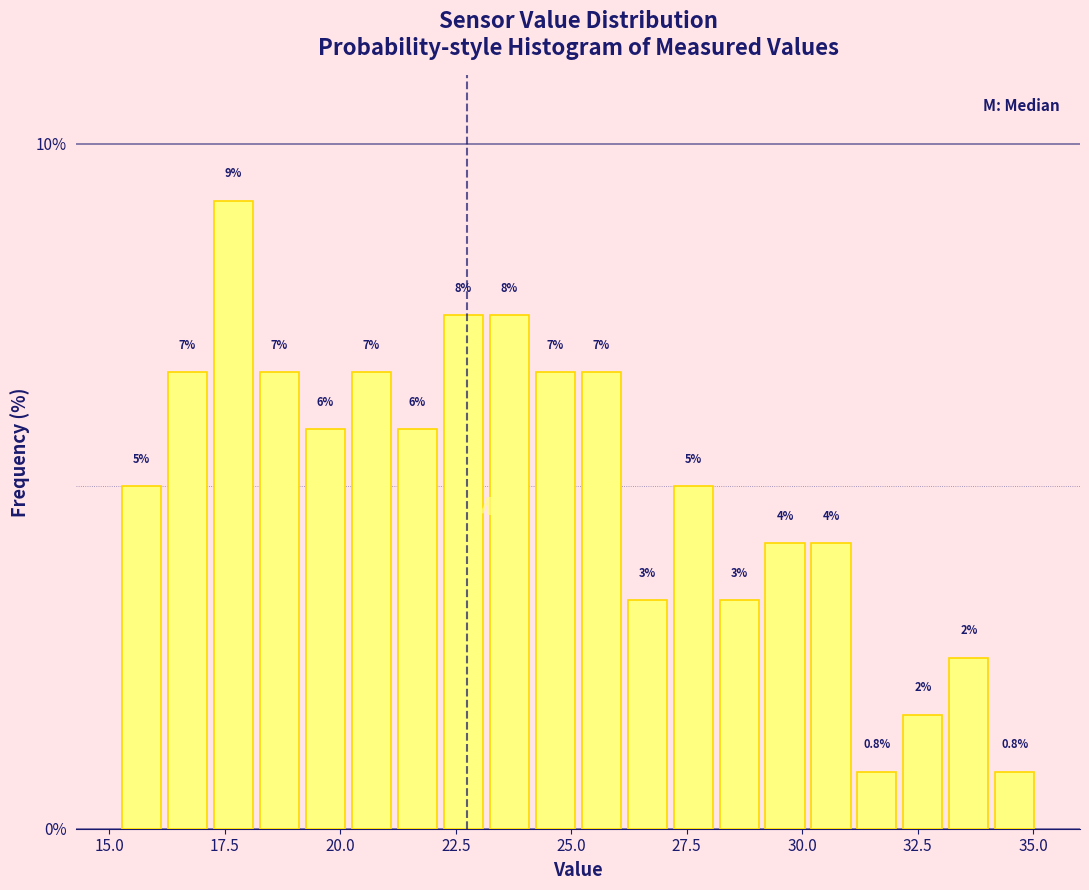

Around what value on the x-axis is the tallest bar? Give the approximate position of its centre, as read against the axis.

17.5